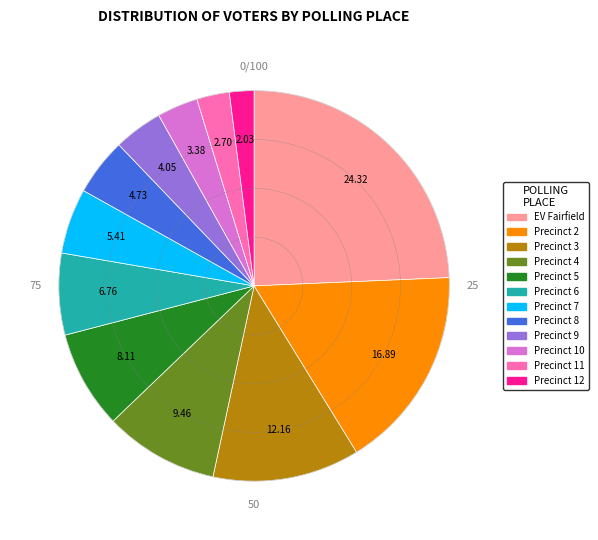

Does any single category account for the majority?

No